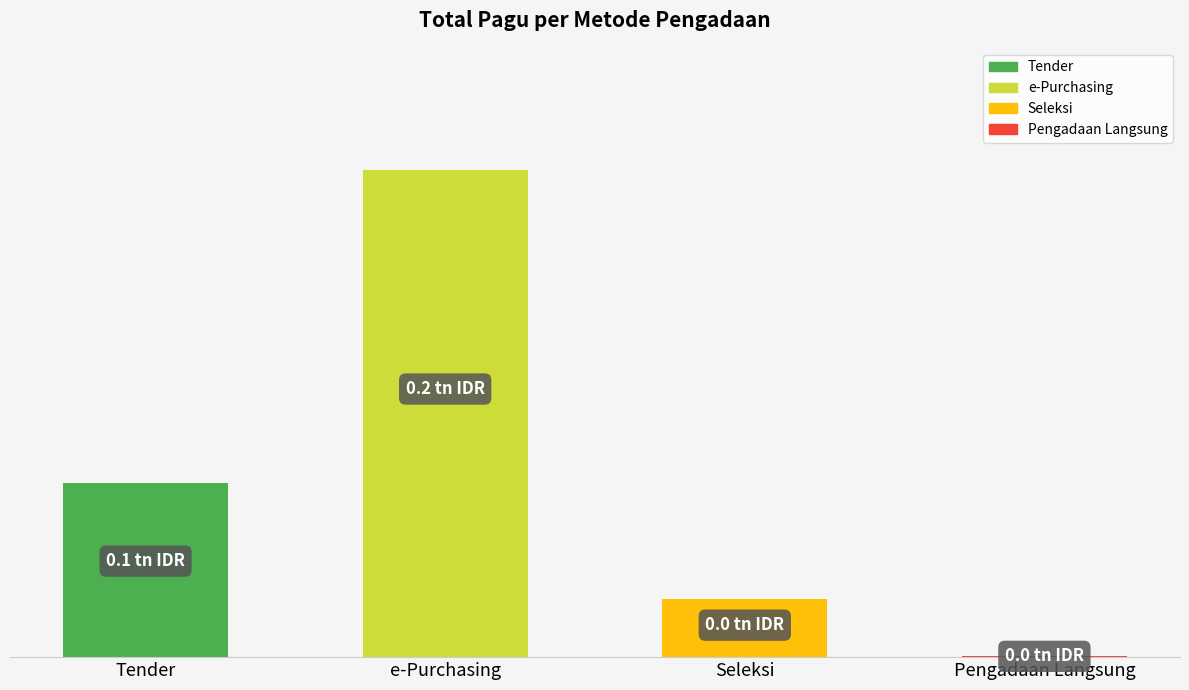

Which category has the lowest value across all series?

Pengadaan Langsung